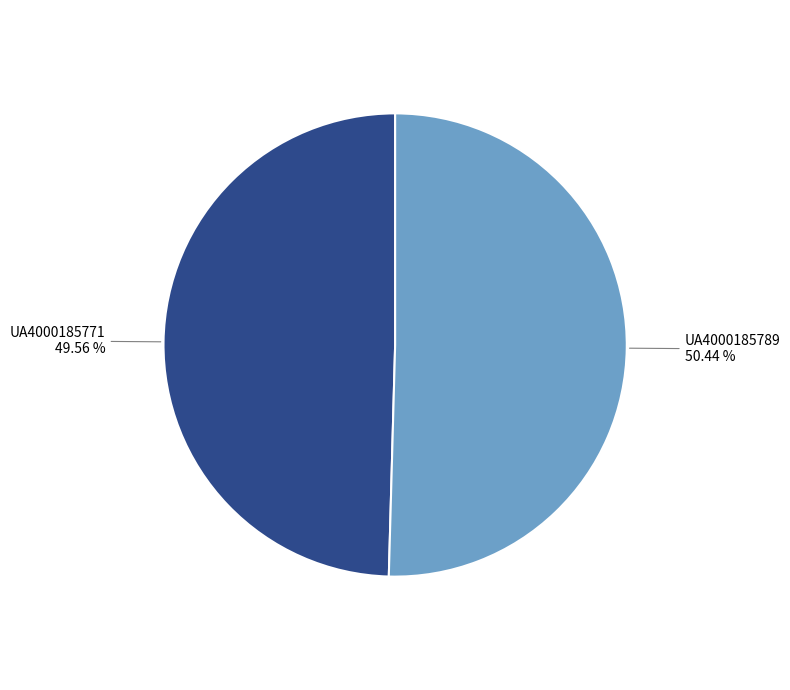

What is the smallest slice in the pie chart?

UA4000185771